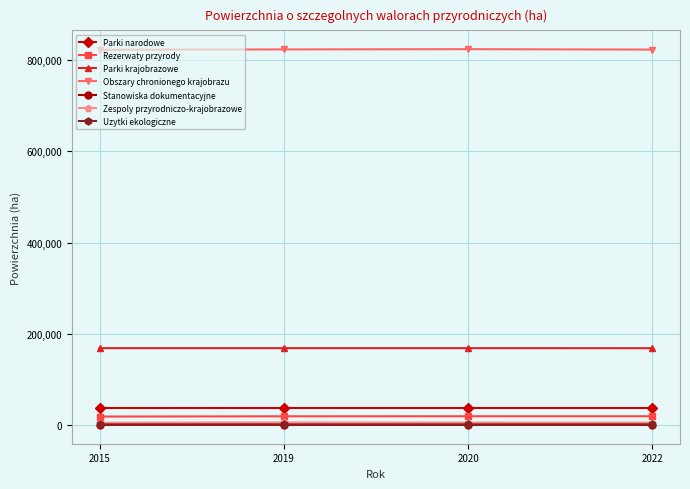

True or false: Zespoly przyrodniczo-krajobrazowe and Uzytki ekologiczne cross at least once.

False